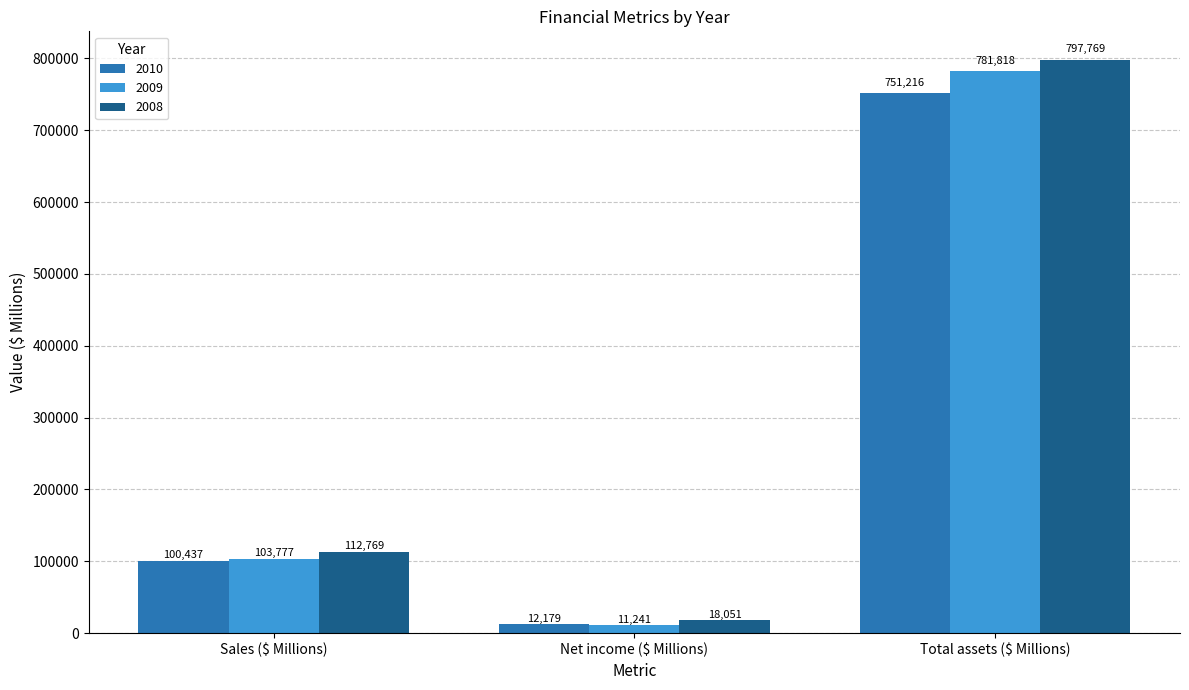

Read the 2008 value at Sales ($ Millions).

112769